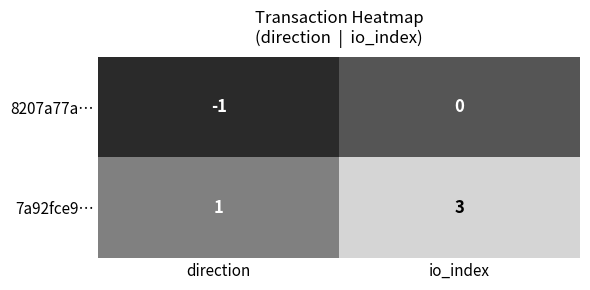

What is the total value across all series at io_index?

3